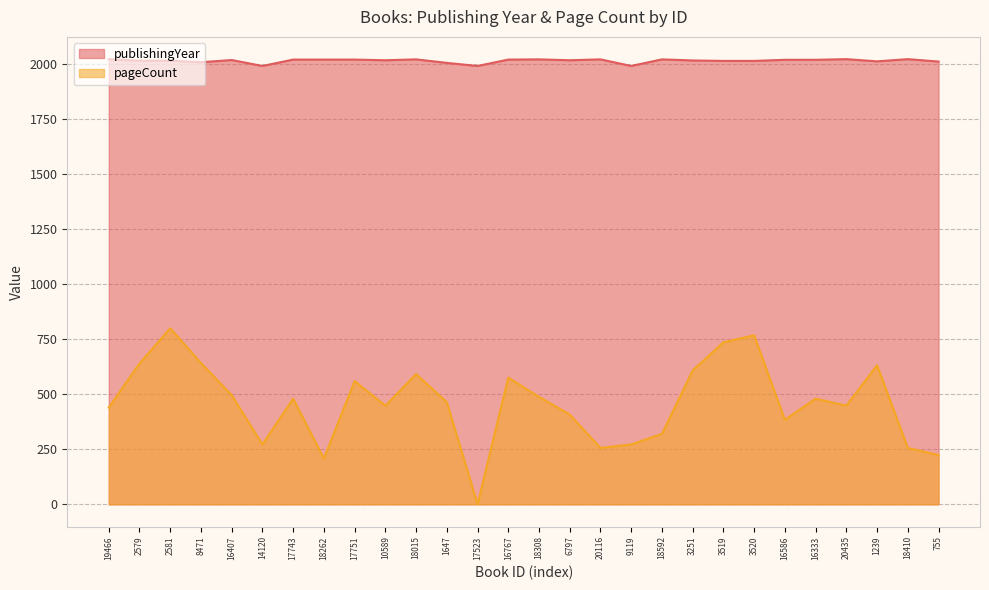

At which label does publishingYear reach its peak?

19466